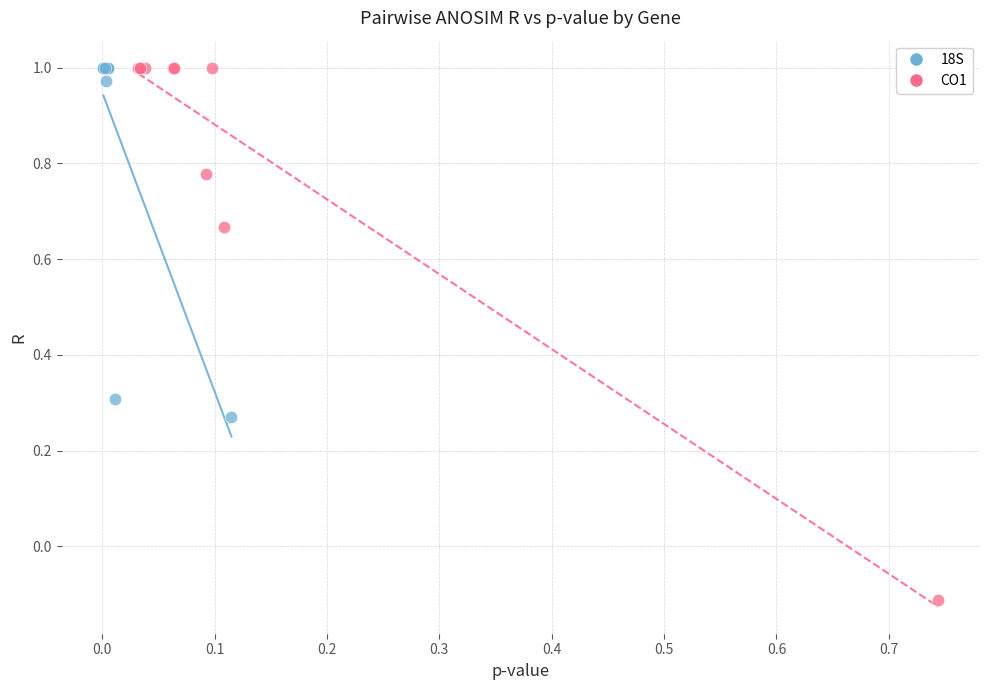

Which series reaches the minimum Y coordinate?

CO1